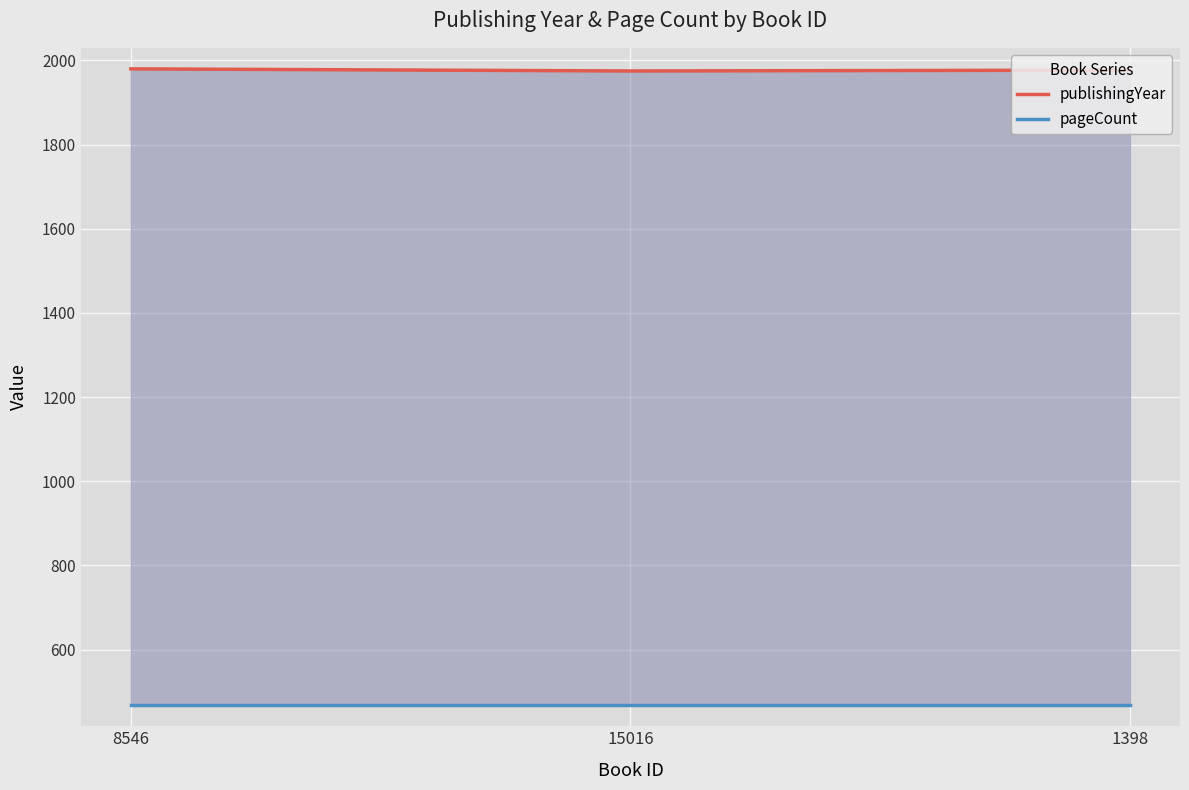

Reading left to right, list all the values displayed in this chart.

publishingYear: 1980	1975	1977
pageCount: 468	468	468